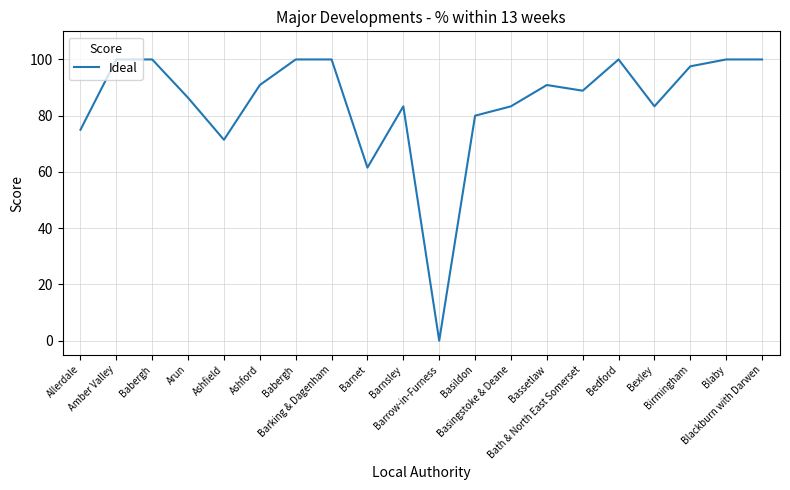

How many lines are shown in the chart?

1